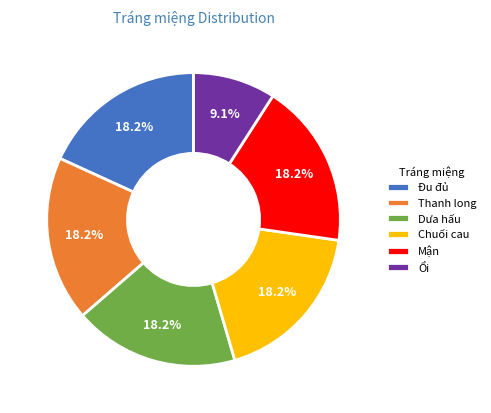

Approximately how many times larger is the value at Ổi compared to Mận?

0.5